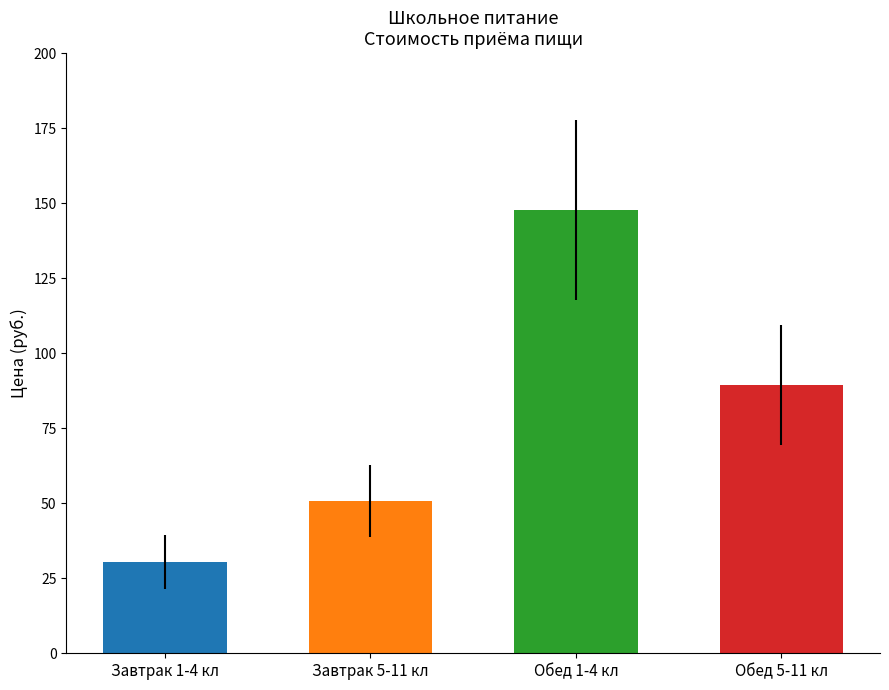

Does the chart contain stacked bars?

No